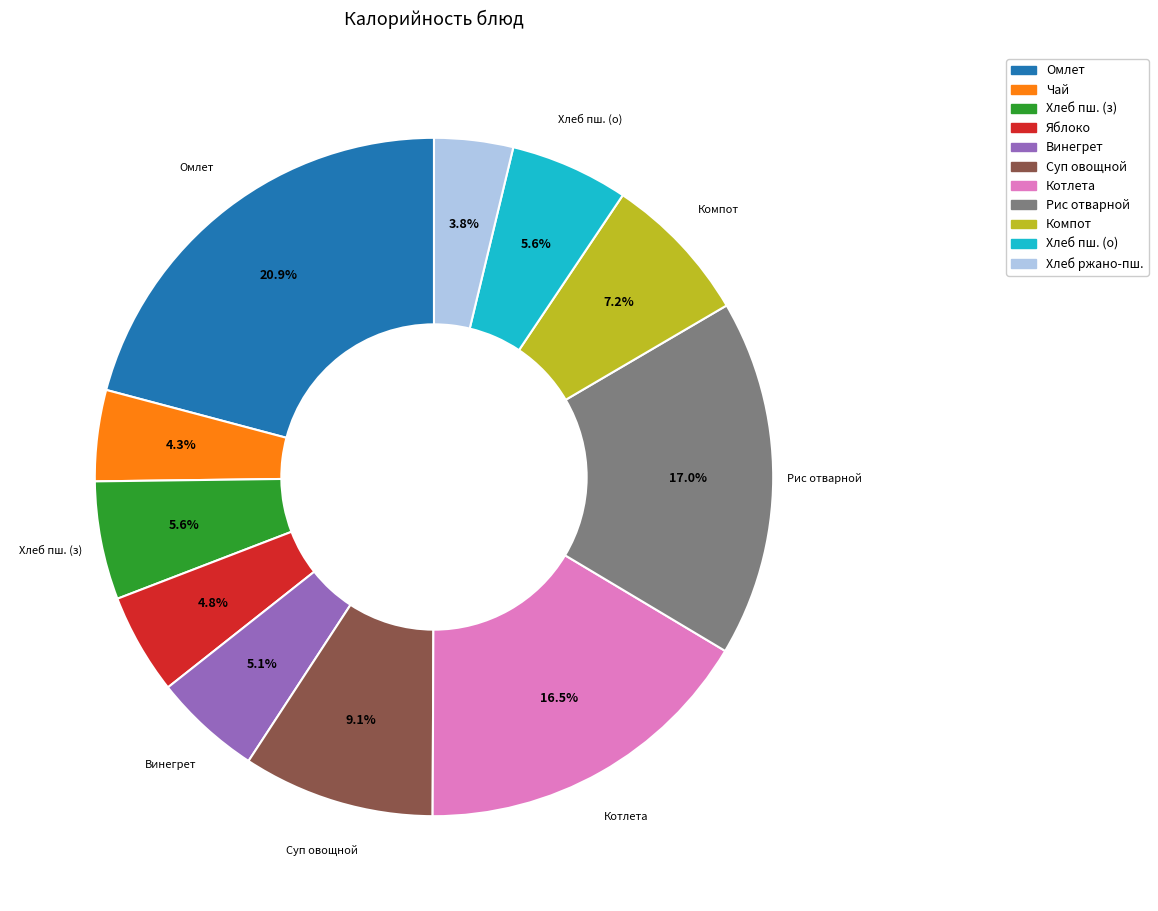

Is there a majority slice in this chart?

No